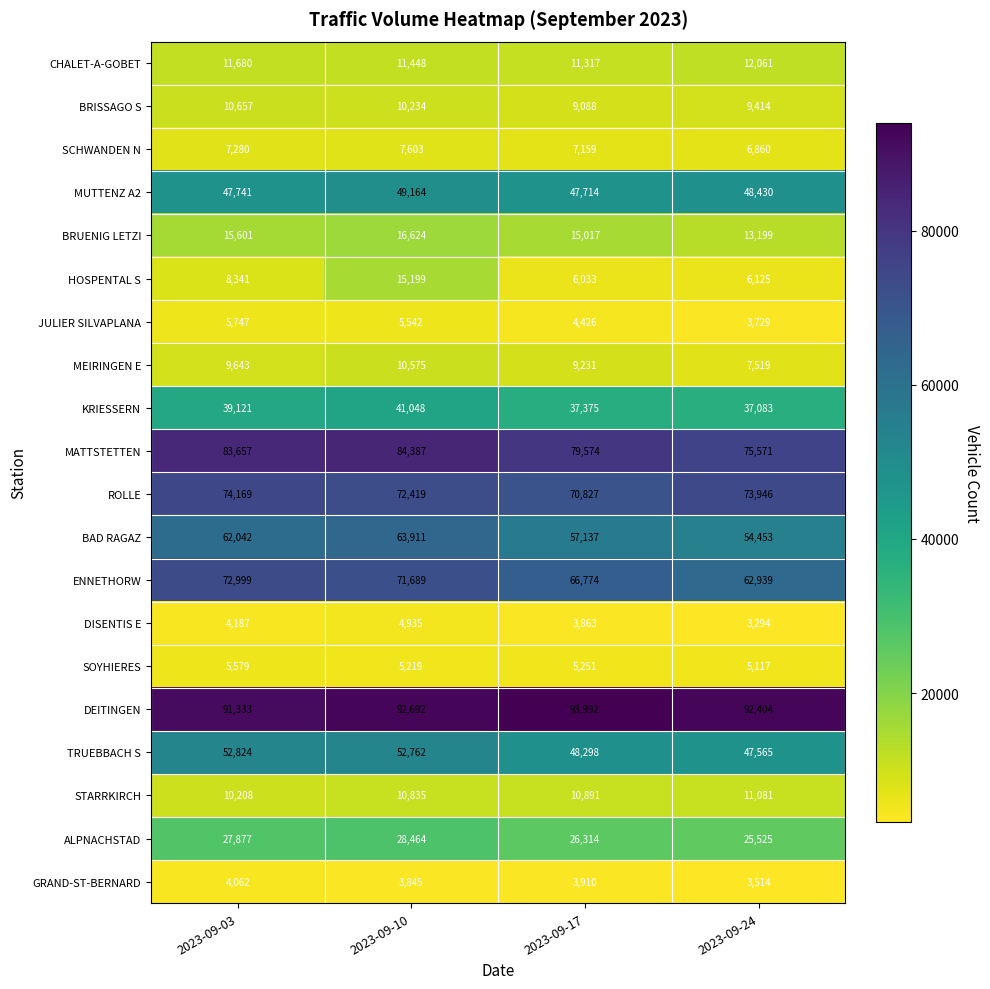

How many BRUENIG LETZI values are between 15017 and 16624?

3